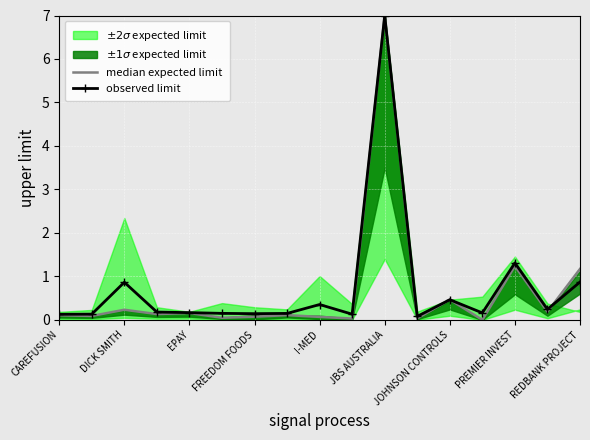

At which label is observed limit closest to 3?

PREMIER INVEST